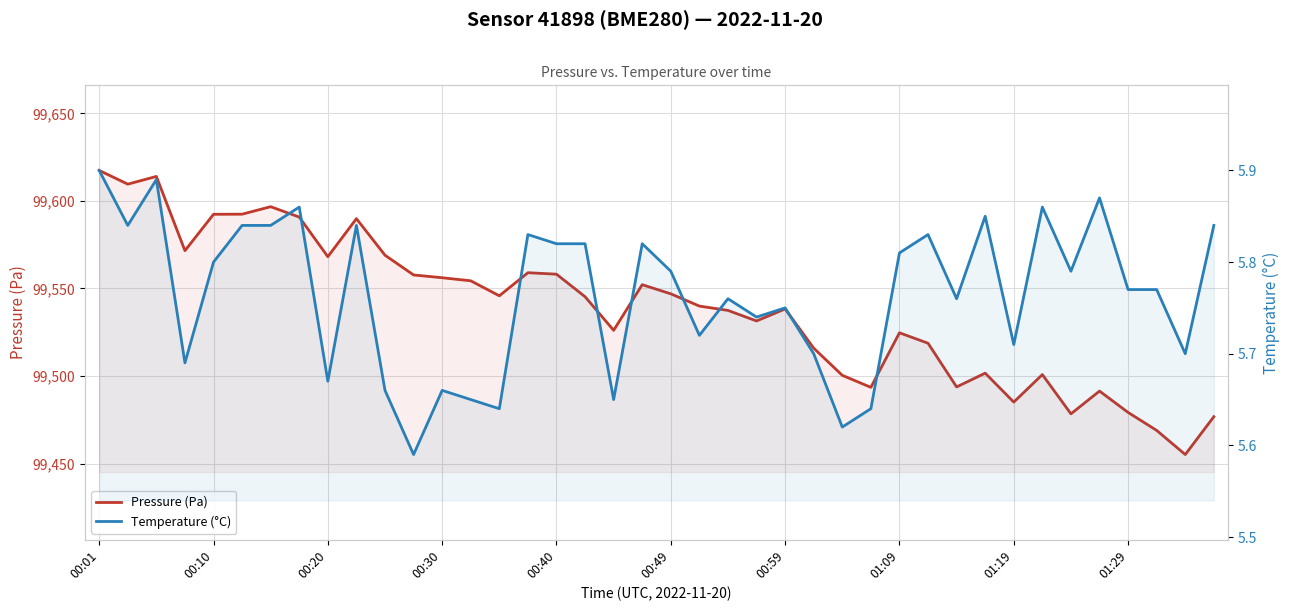

What is the sum of all Temperature (°C) values?

230.6